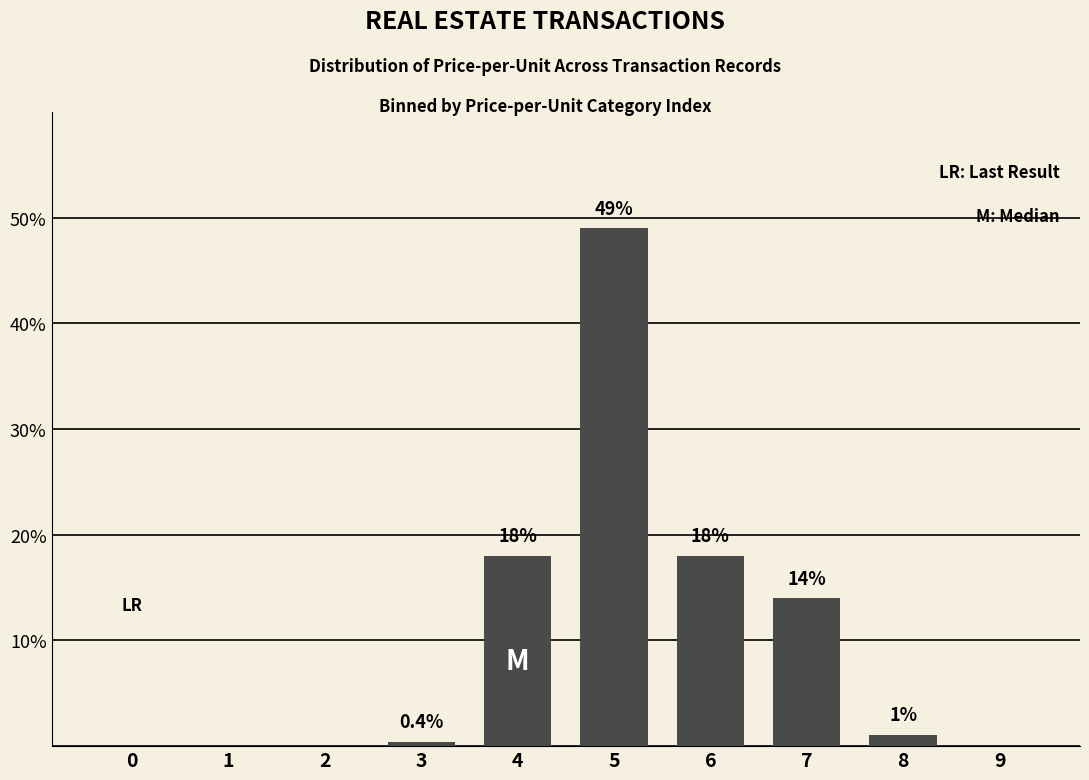

Reading right to left, transcribe all the data shown in this chart.

0.0	1.1	14.0	18.0	49.0	18.0	0.4	0.0	0.0	0.0